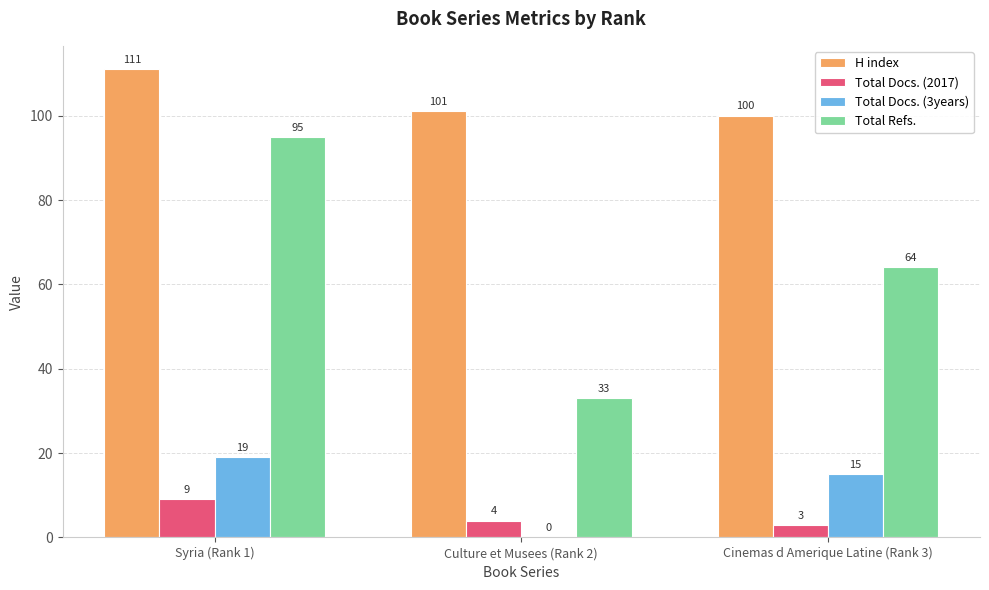

The value of Total Refs. at Culture et Musees (Rank 2) is 33. True or false?

True